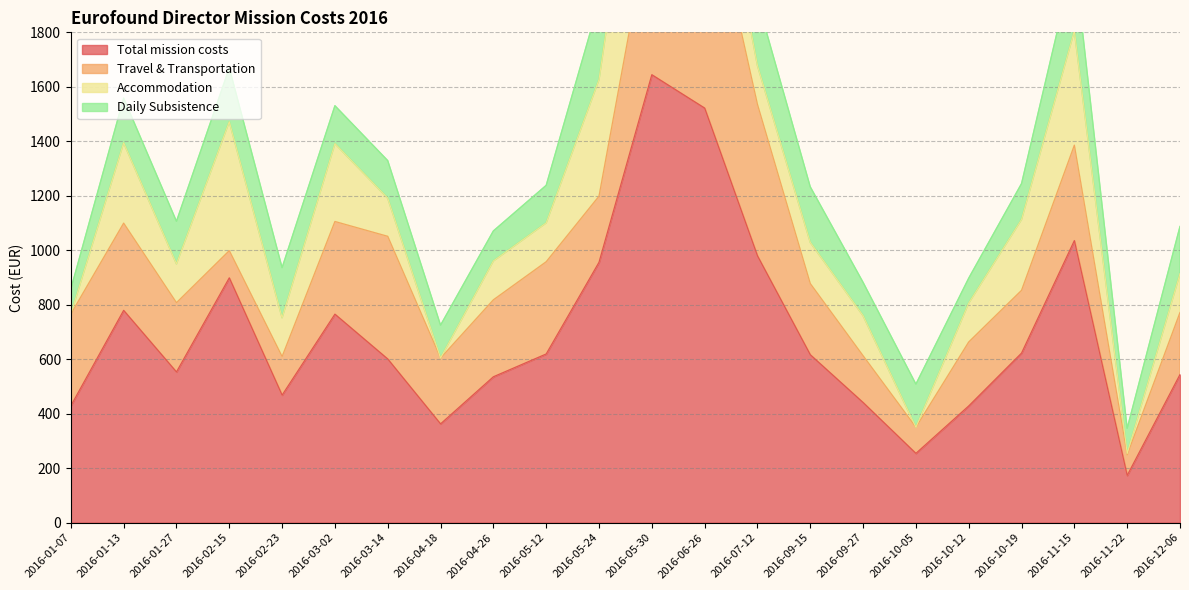

Reading right to left, list all the values displayed in this chart.

Total mission costs: 2016-12-06=543.8	2016-11-22=173.2	2016-11-15=1035.4	2016-10-19=622.5	2016-10-12=428.4	2016-10-05=254.3	2016-09-27=441.1	2016-09-15=616.4	2016-07-12=979.5	2016-06-26=1522.0	2016-05-30=1644.5	2016-05-24=955.8	2016-05-12=619.2	2016-04-26=535.5	2016-04-18=362.5	2016-03-14=600.9	2016-03-02=765.4	2016-02-23=468.1	2016-02-15=898.7	2016-01-27=553.2	2016-01-13=779.3	2016-01-07=428.8
Travel & Transportation: 2016-12-06=227.8	2016-11-22=75.8	2016-11-15=350.2	2016-10-19=230.4	2016-10-12=235.0	2016-10-05=95.9	2016-09-27=171.6	2016-09-15=261.3	2016-07-12=556.0	2016-06-26=881.9	2016-05-30=608.4	2016-05-24=242.8	2016-05-12=338.6	2016-04-26=282.5	2016-04-18=241.6	2016-03-14=450.3	2016-03-02=340.2	2016-02-23=141.5	2016-02-15=100.0	2016-01-27=254.2	2016-01-13=320.1	2016-01-07=336.9
Accommodation: 2016-12-06=142.6	2016-11-22=5.0	2016-11-15=420.0	2016-10-19=260.0	2016-10-12=142.6	2016-10-05=0.0	2016-09-27=147.1	2016-09-15=151.2	2016-07-12=142.6	2016-06-26=304.4	2016-05-30=700.1	2016-05-24=427.7	2016-05-12=142.6	2016-04-26=142.6	2016-04-18=0.0	2016-03-14=140.0	2016-03-02=286.0	2016-02-23=142.6	2016-02-15=473.4	2016-01-27=142.6	2016-01-13=295.1	2016-01-07=0.0
Daily Subsistence: 2016-12-06=173.4	2016-11-22=92.4	2016-11-15=265.2	2016-10-19=132.0	2016-10-12=91.8	2016-10-05=158.4	2016-09-27=122.4	2016-09-15=204.0	2016-07-12=240.0	2016-06-26=335.8	2016-05-30=336.0	2016-05-24=285.2	2016-05-12=138.0	2016-04-26=110.4	2016-04-18=120.9	2016-03-14=138.0	2016-03-02=139.2	2016-02-23=184.0	2016-02-15=197.8	2016-01-27=156.4	2016-01-13=164.2	2016-01-07=92.0